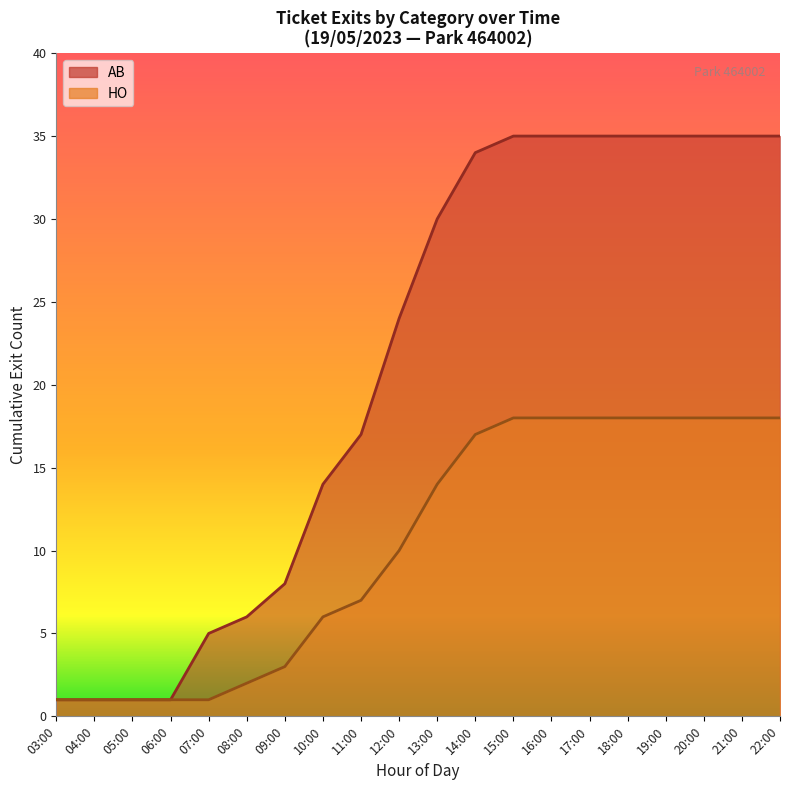

Which series has the largest total across all categories?

AB